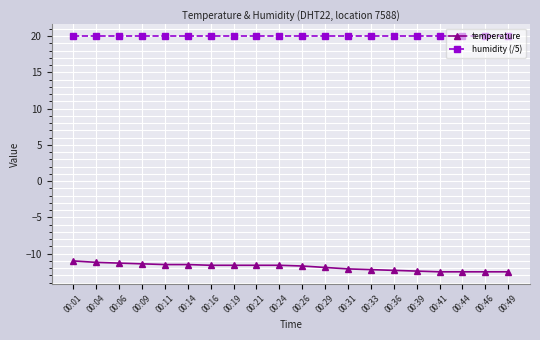

Is the value of temperature at 00:44 greater than the value of humidity (/5) at 00:14?

No